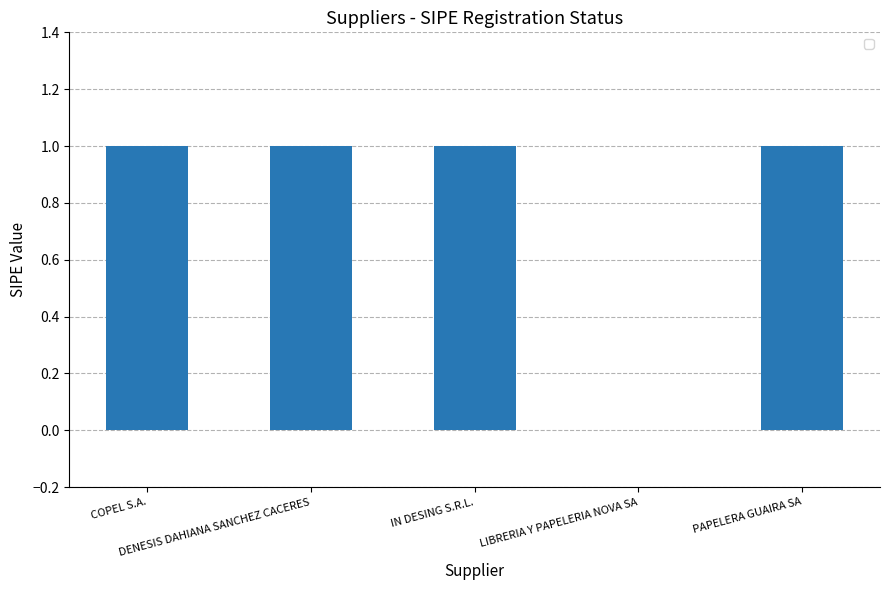

How many distinct data groups are displayed?

1